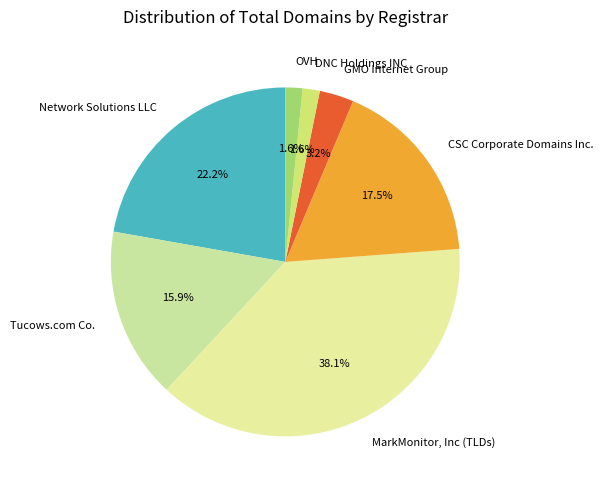

How many segments does this pie chart have?

7